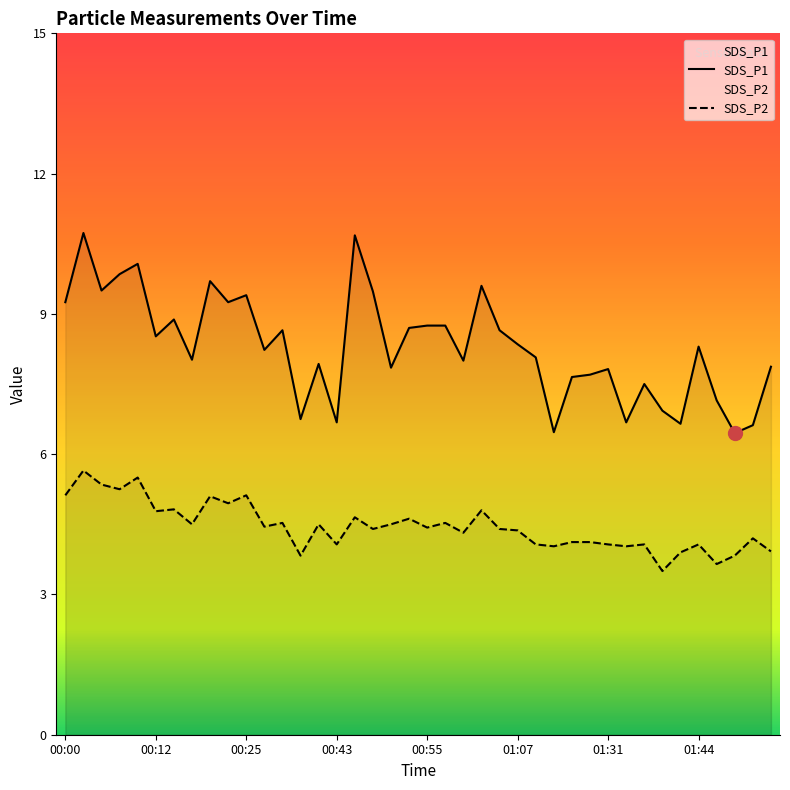

Does the chart have visible grid lines?

No